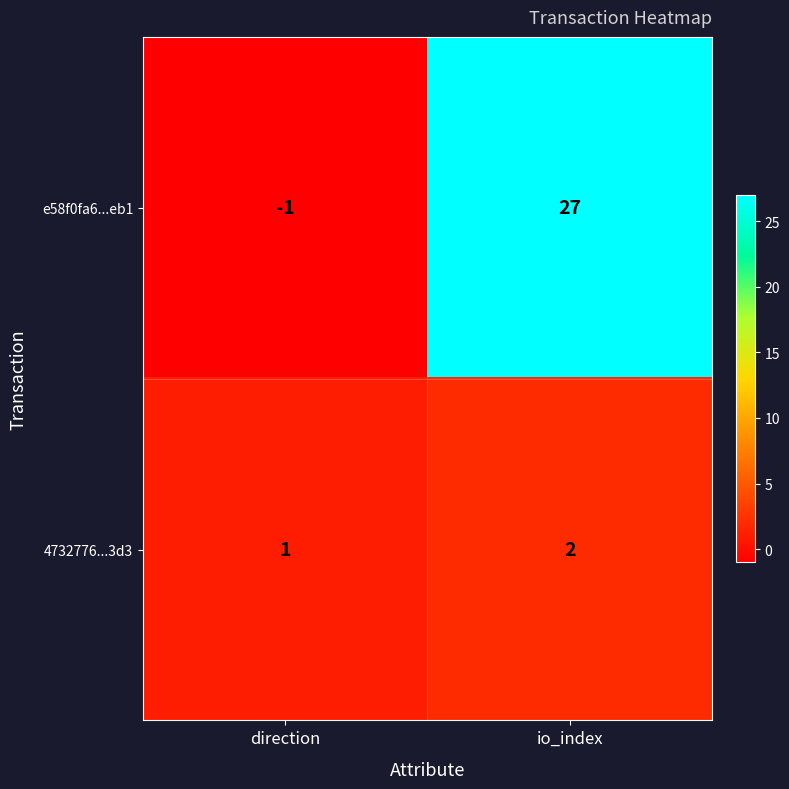

Which series has the largest total across all categories?

e58f0fa6...eb1